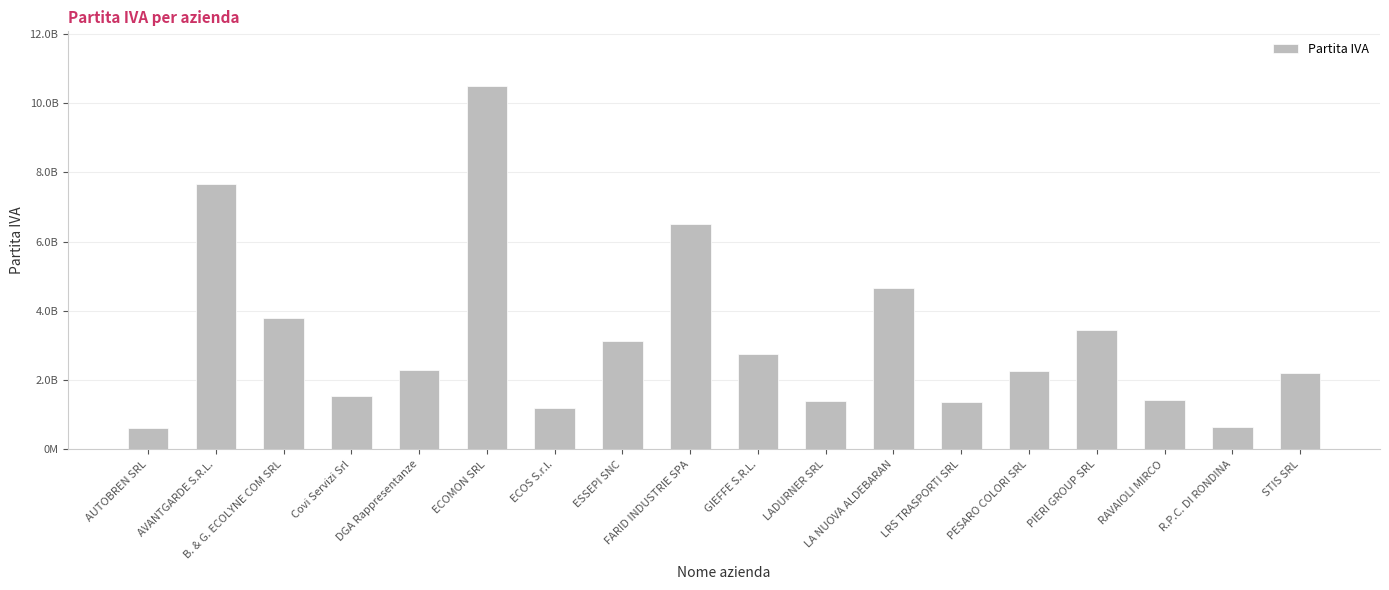

What is the label of the 6th bar from the right?

LRS TRASPORTI SRL